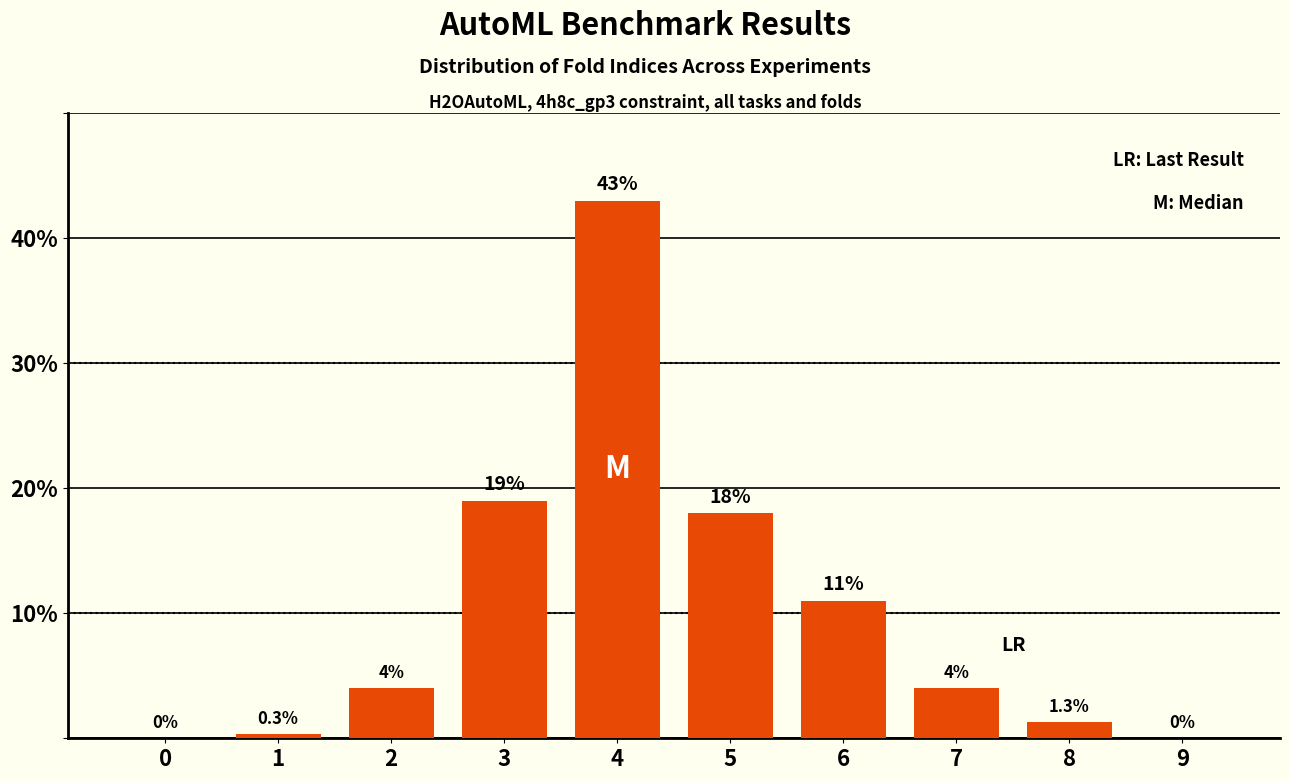

Is it true that the value at 6 is 11.0?

True